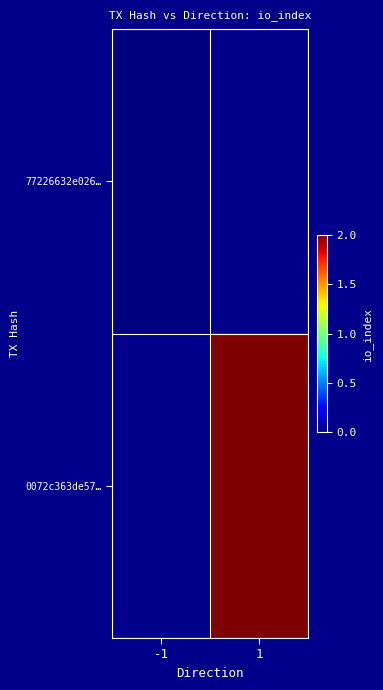

List the series in order of their peak value, lowest first.

77226632e026…, 0072c363de57…